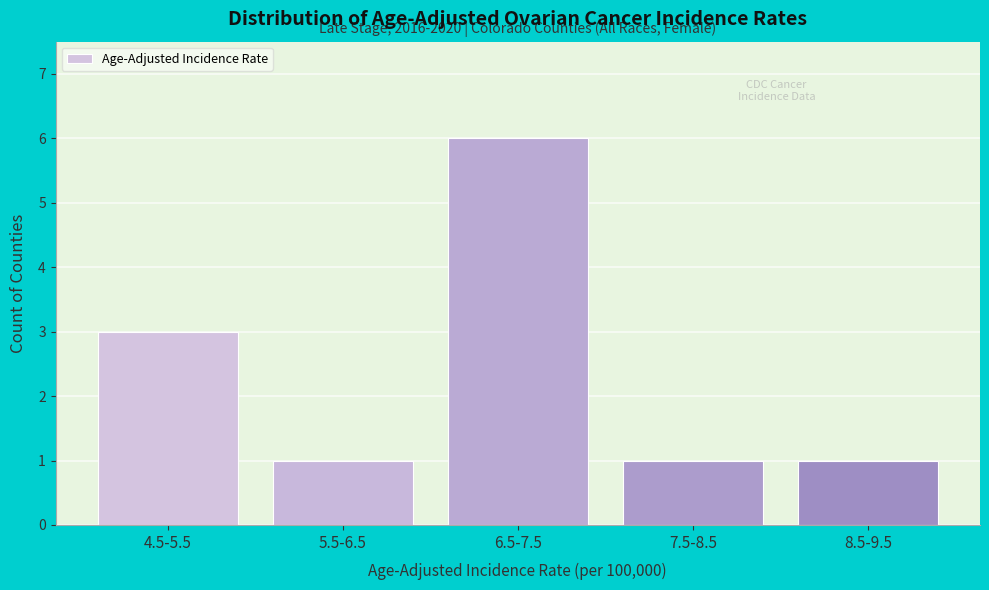

Reading left to right, extract all data points from this chart.

4.5-5.5=3	5.5-6.5=1	6.5-7.5=6	7.5-8.5=1	8.5-9.5=1